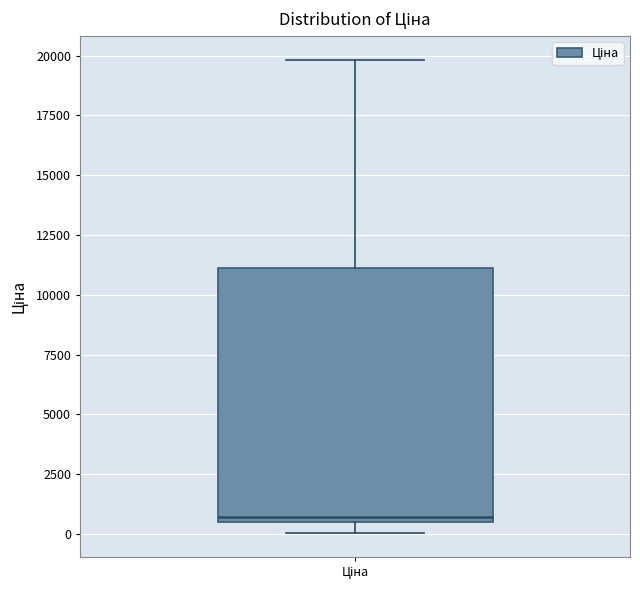

Transcribe this box plot: give where the median line is, the range the box spans, and where the two whiskers end, as read against the y-axis. The values are not printed on the chart, so give them approximately, as read against the axis.

median 500 (just above the box's lower edge), box 500 to 11000, whiskers 0 to 20000